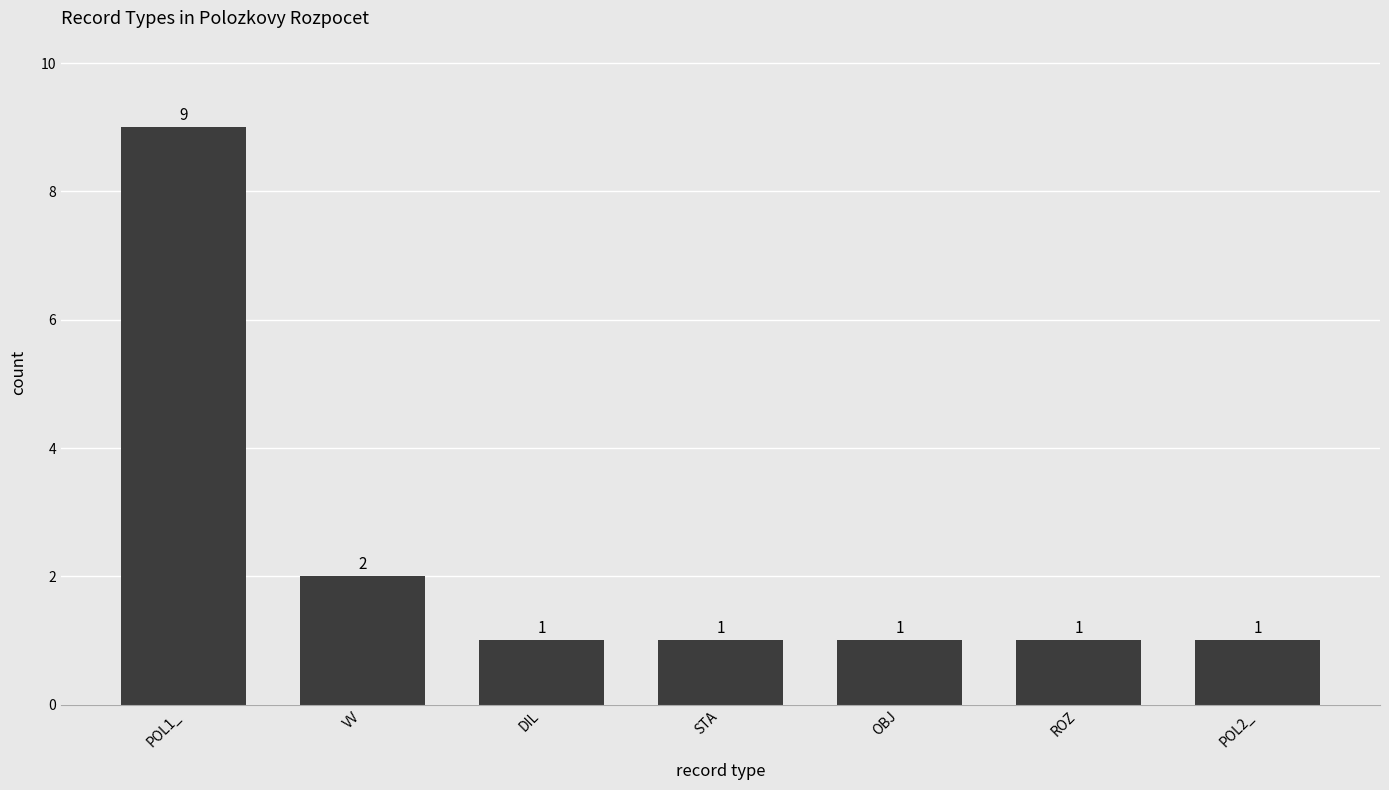

What position from the left is STA?

4